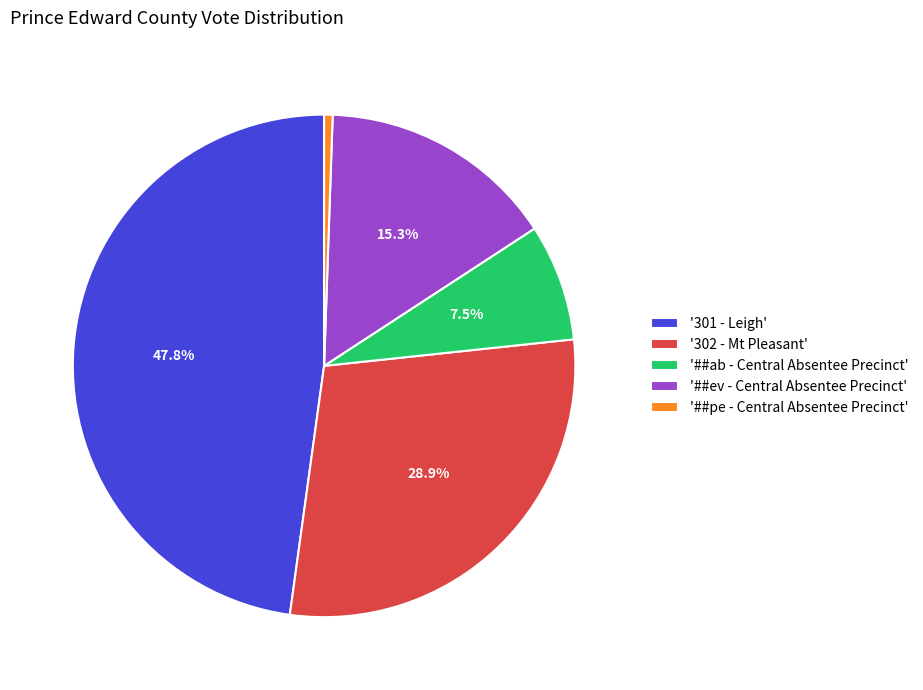

Between '##ev - Central Absentee Precinct' and '302 - Mt Pleasant', which is larger?

'302 - Mt Pleasant'